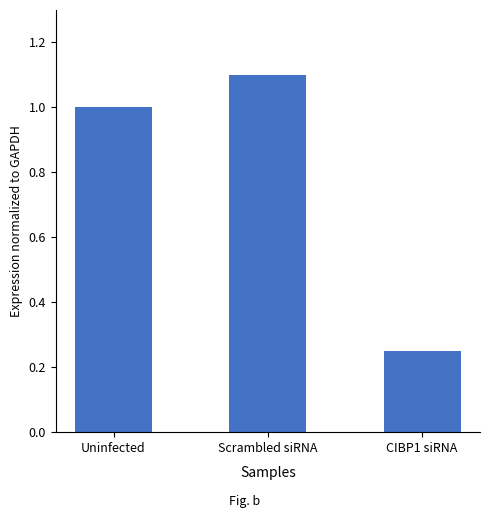

Which has a higher value, Uninfected or CIBP1 siRNA?

Uninfected